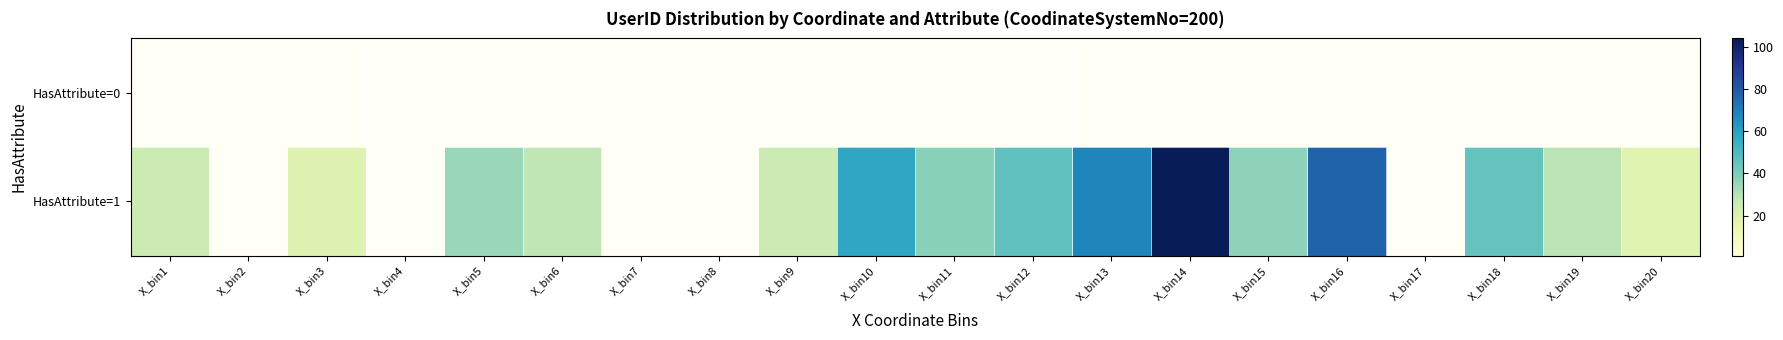

Which series has the largest range (max minus min)?

HasAttribute=1